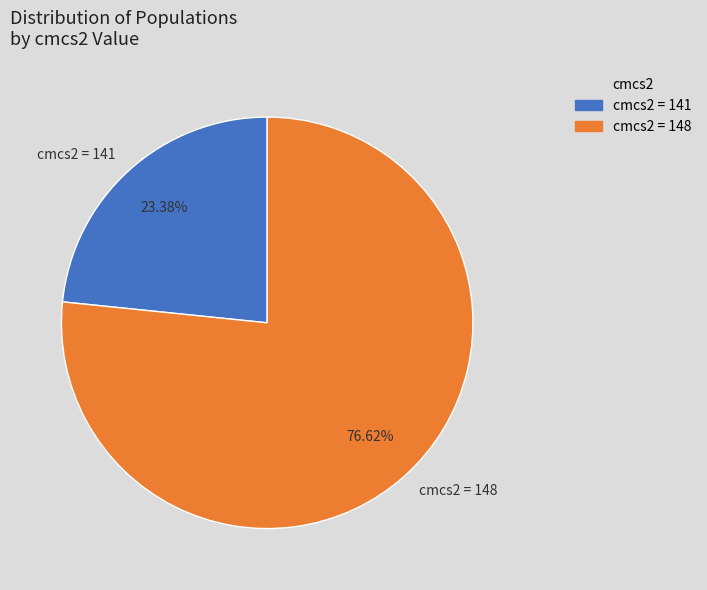

Which slice is the smallest?

cmcs2 = 141